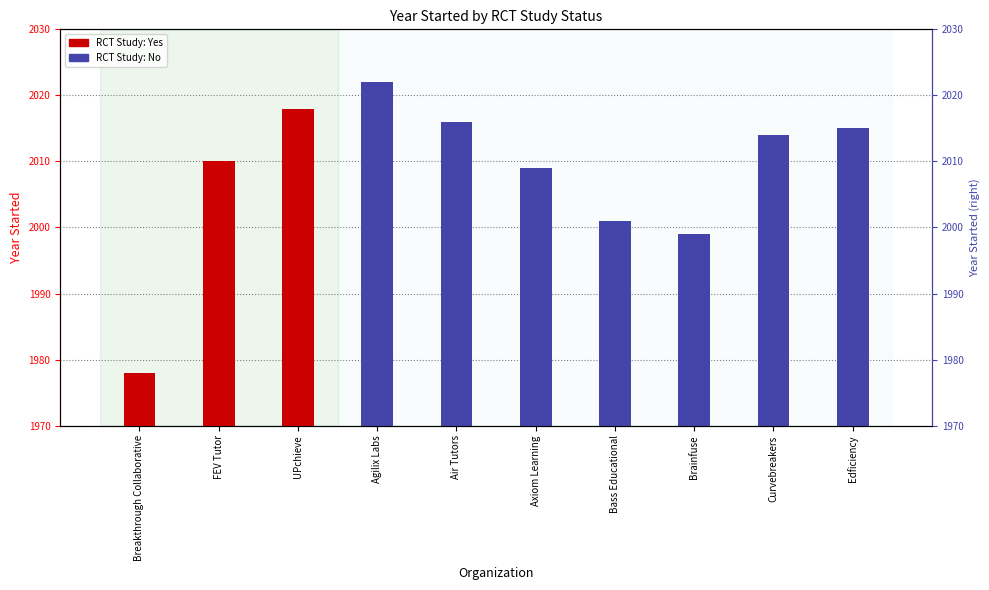

What is the sum of the values at UPchieve and FEV Tutor?

4028